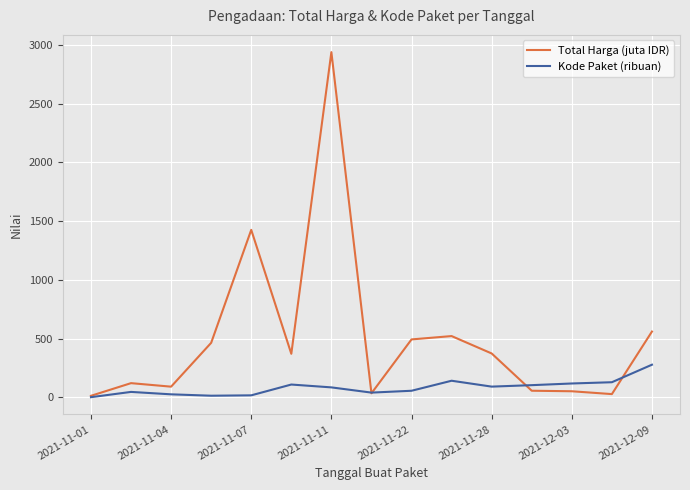

What is the highest value of the Kode Paket (ribuan) series?

277.7